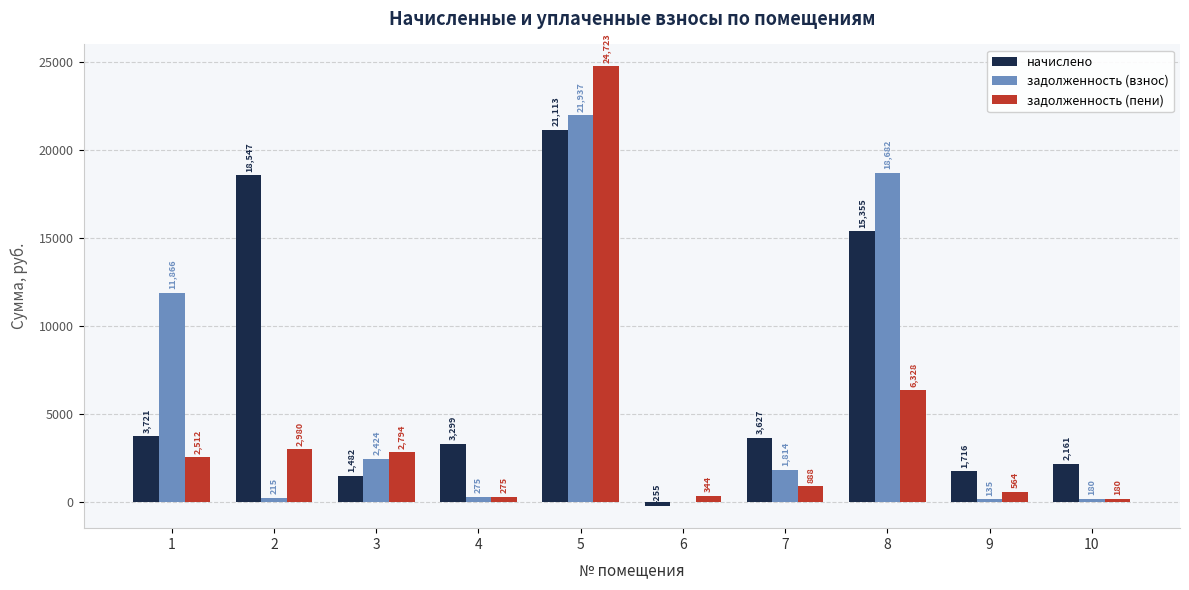

True or false: задолженность (пени) has a value of 4229.8 at 2.

False